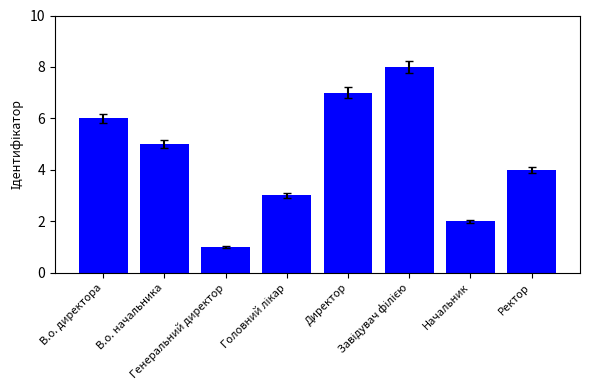

Which has a higher value, В.о. директора or Начальник?

В.о. директора